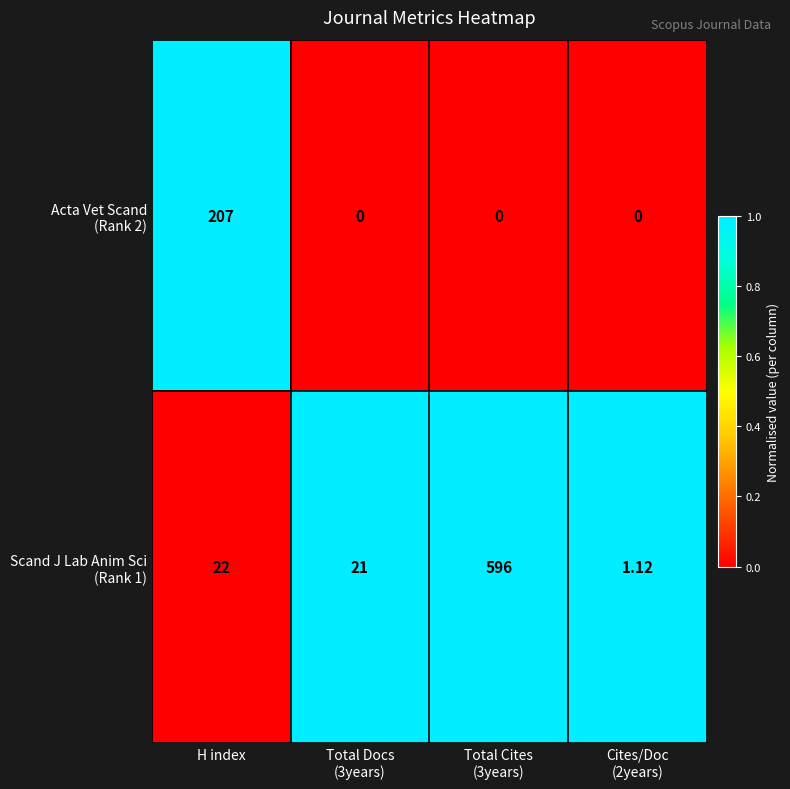

How many categories are shown in the chart?

4